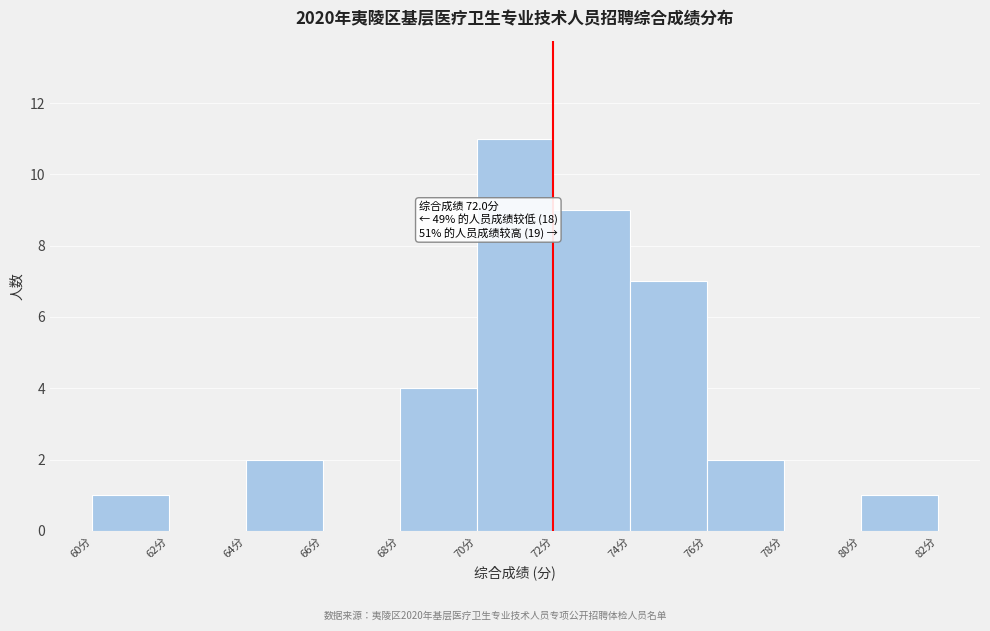

Over which range of the x-axis is the bar tallest?

70 to 72